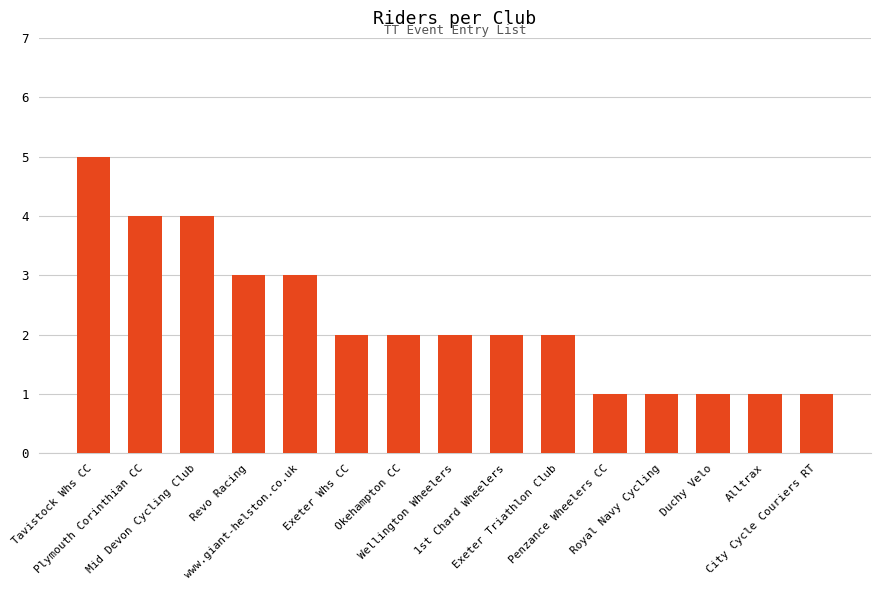

What is the greatest value displayed?

5